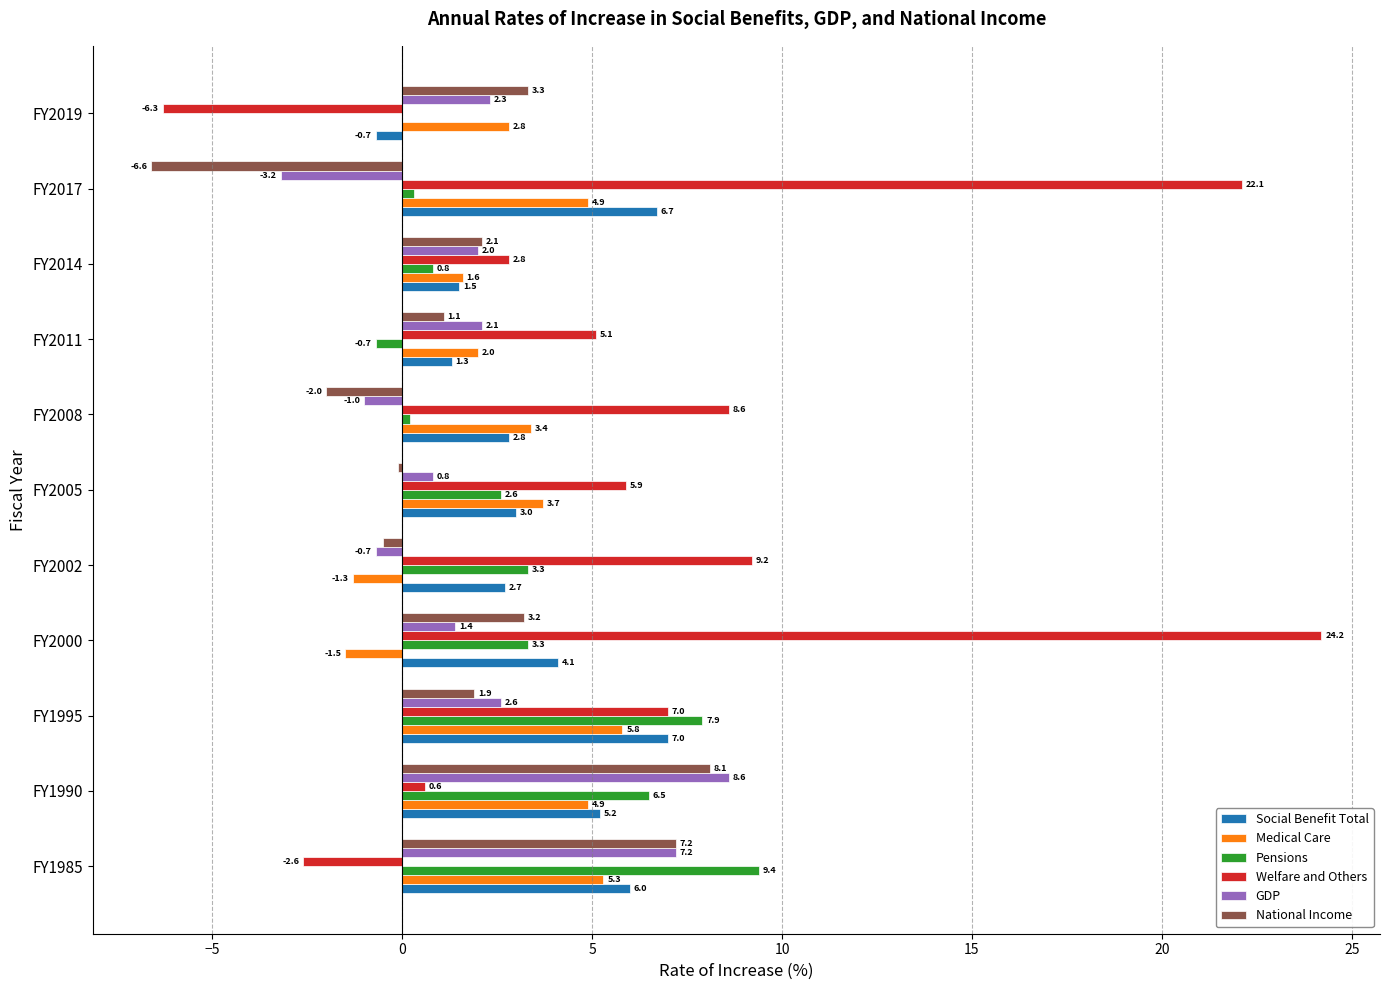

Is it true that National Income equals 1.9 at FY1995?

True